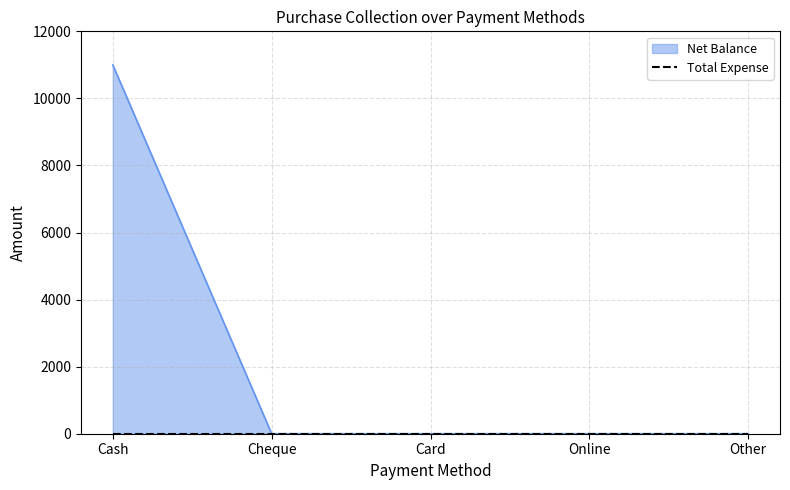

At which category does the chart reach its peak across all series?

Cash